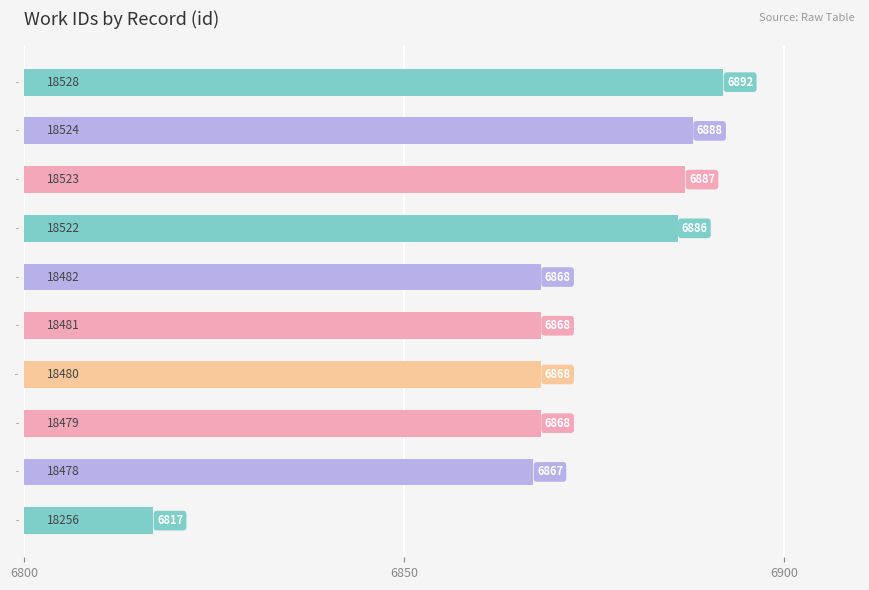

Is it true that the value at 18523 is 6887?

True